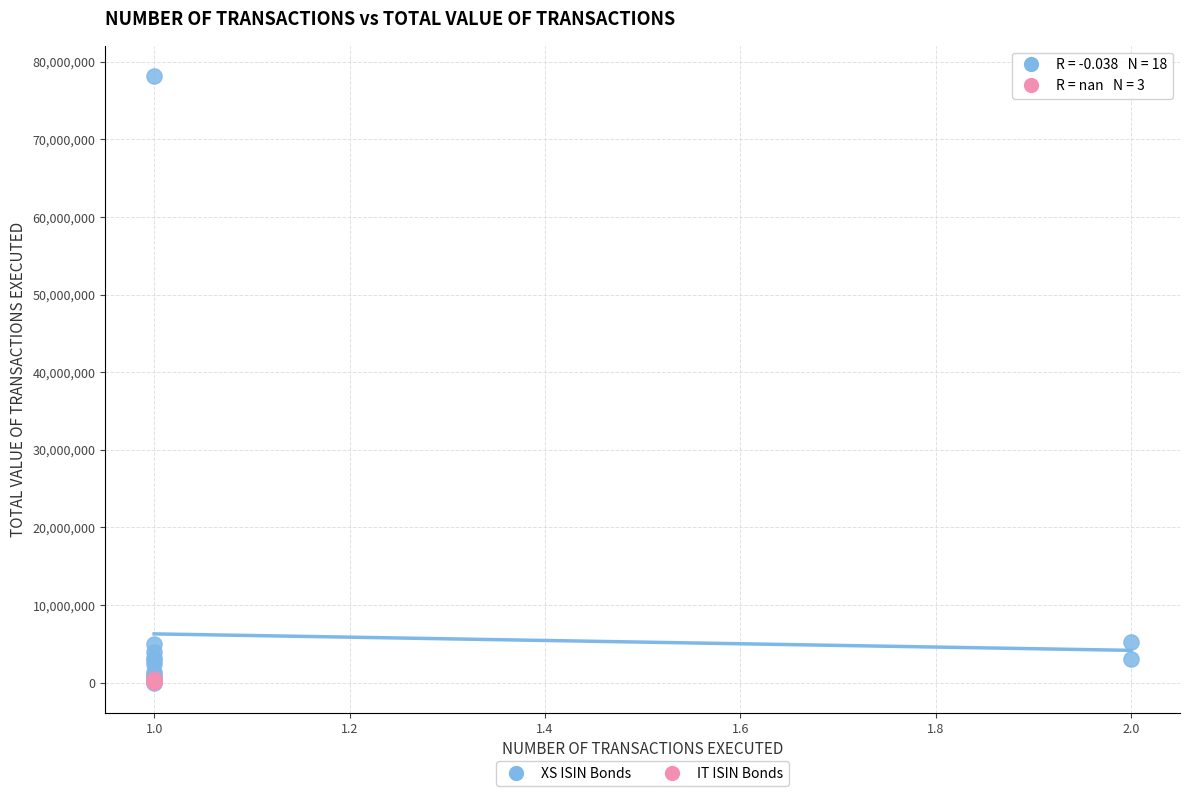

Which series contains the highest Y value?

XS ISIN Bonds